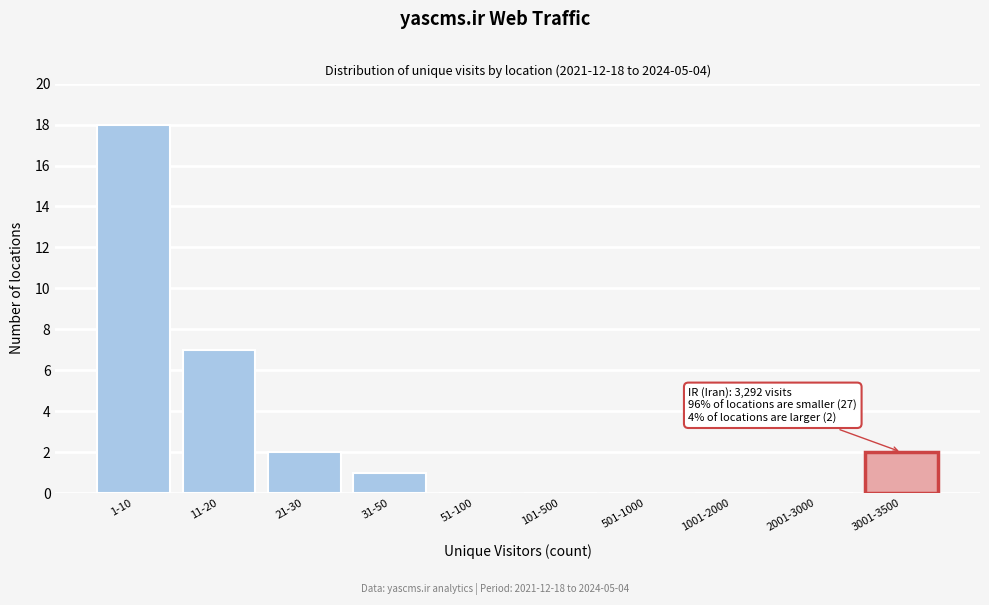

Reading left to right, what are all the values shown in this chart?

1-10=18	11-20=7	21-30=2	31-50=1	51-100=0	101-500=0	501-1000=0	1001-2000=0	2001-3000=0	3001-3500=2